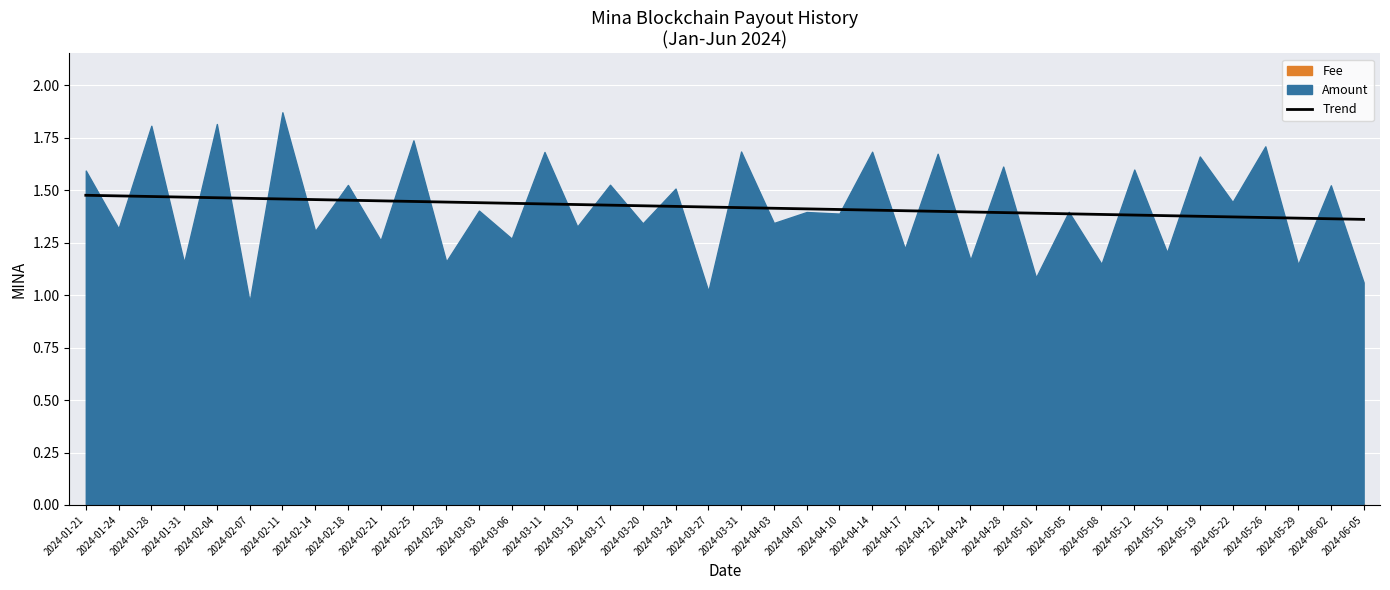

What is the ratio of the value at 2024-03-13 to the value at 2024-05-29?

1.0